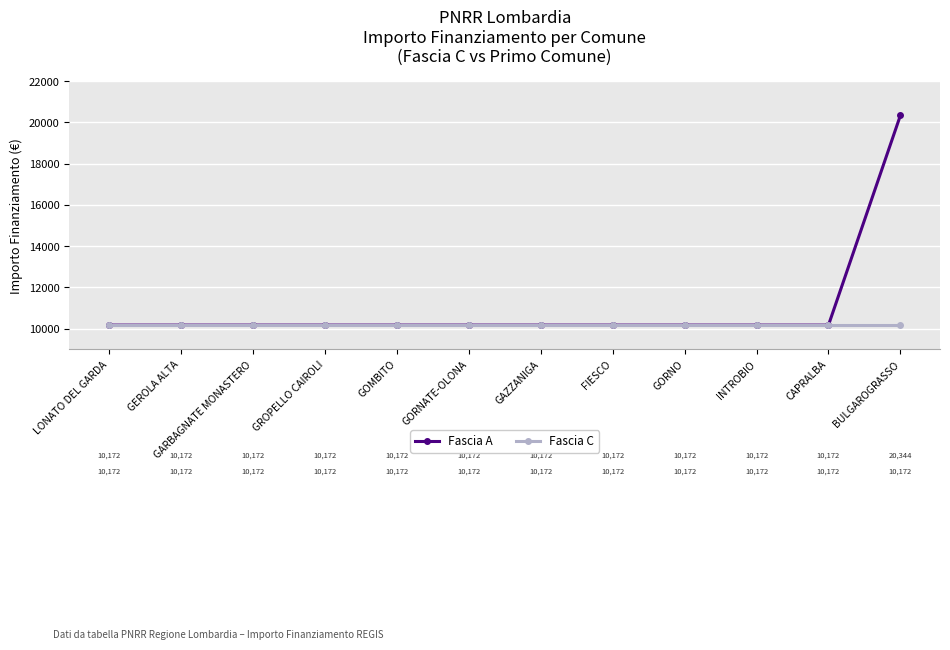

Rank the series by their average value, from lowest to highest.

Fascia C, Fascia A